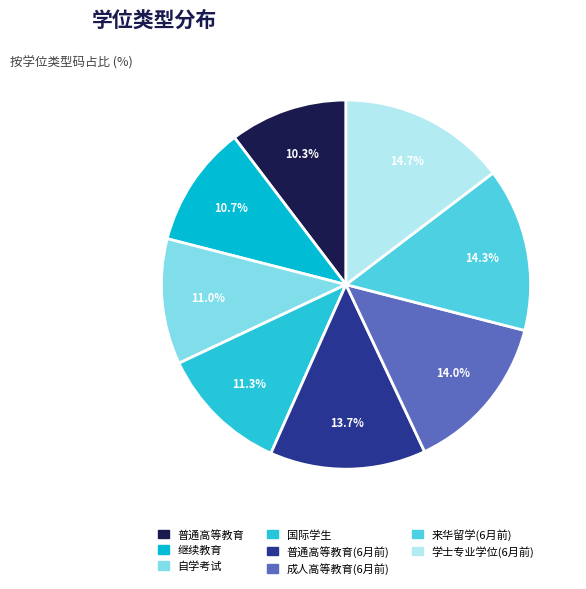

How many segments does this pie chart have?

8